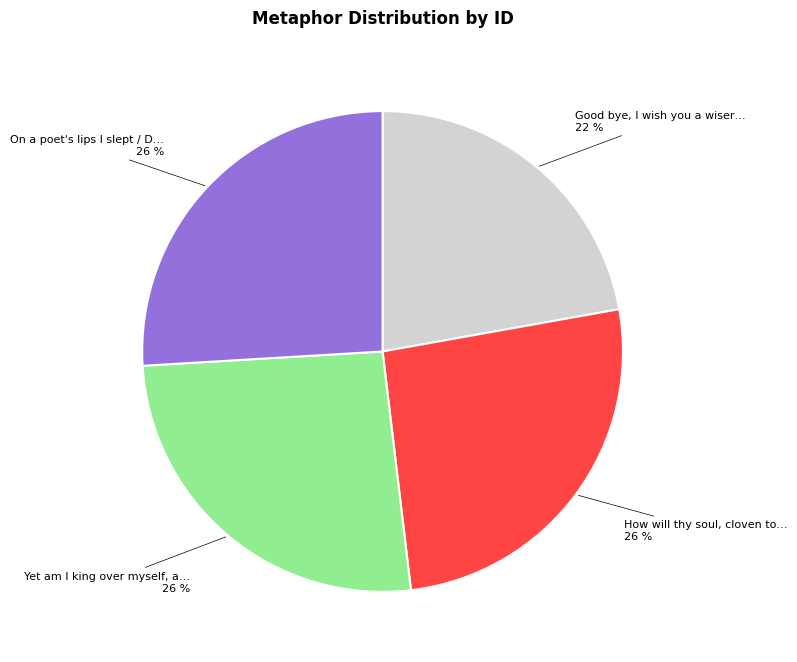

To the nearest percent, what is the difference between the largest and smallest slice percentages?

4%